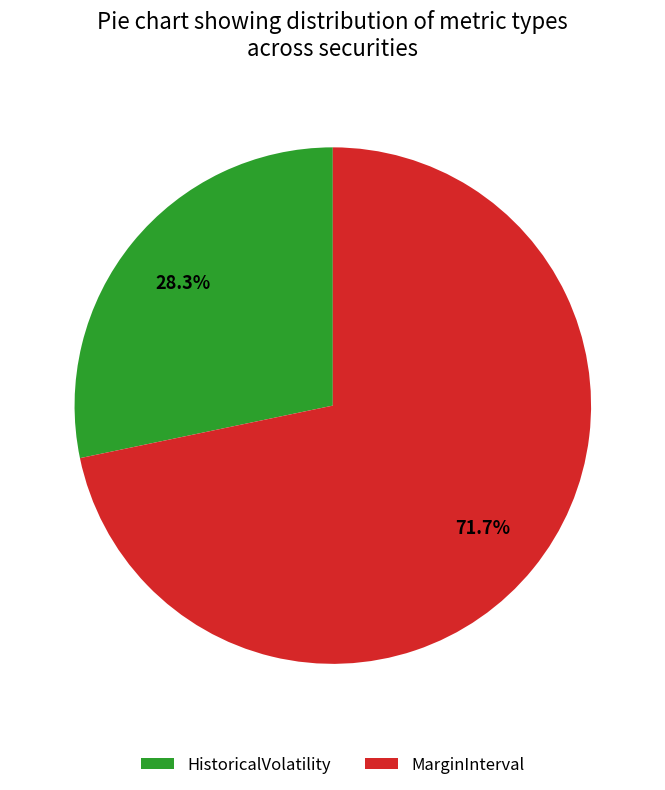

Which category has the smallest portion of the pie?

HistoricalVolatility